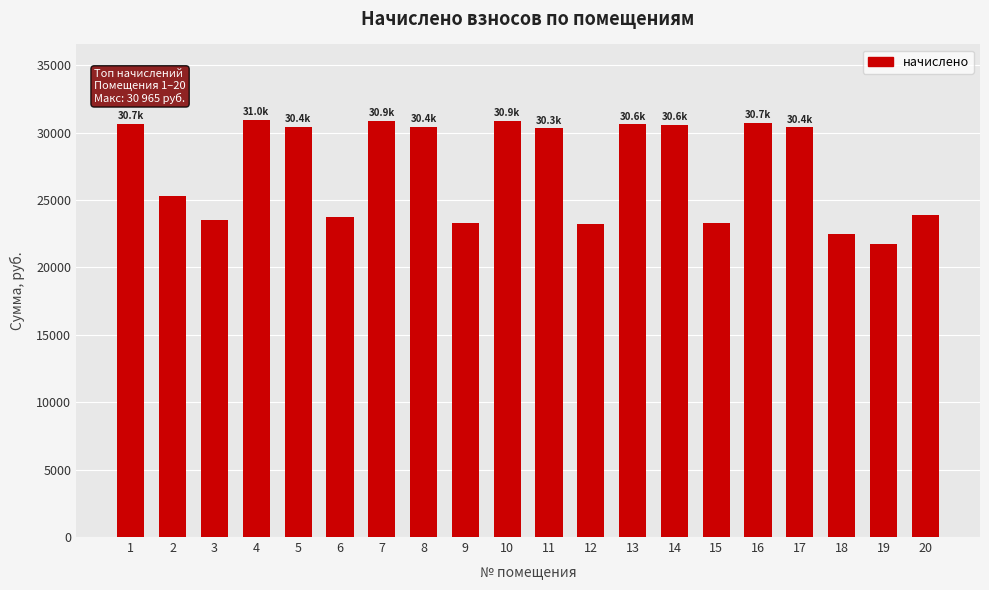

What is the minimum value shown in the chart?

21748.0